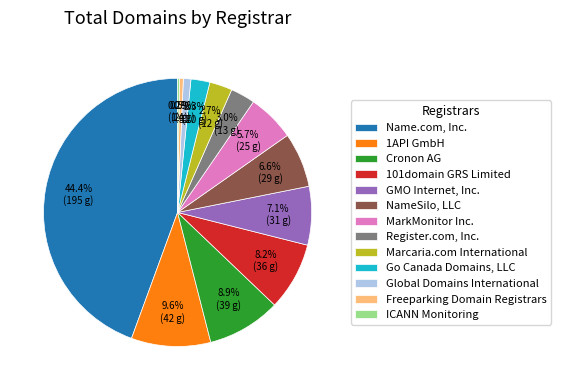

Which slice is the largest?

Name.com, Inc.